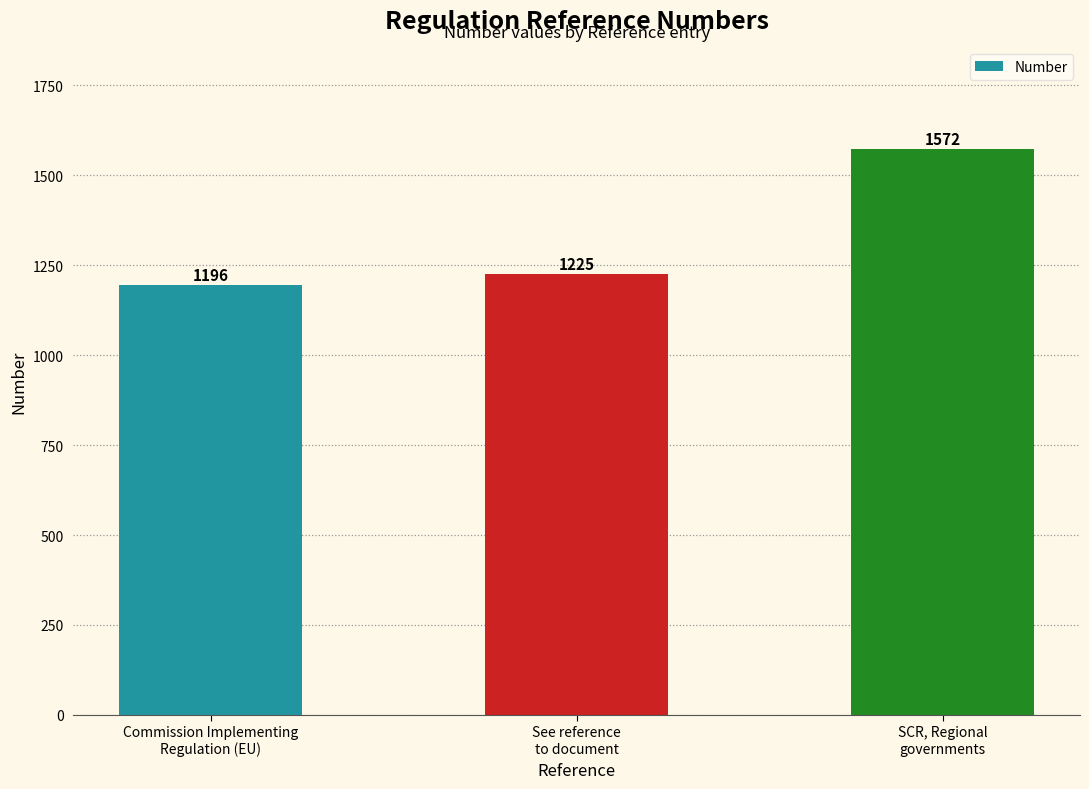

Rank the categories by value from lowest to highest.

Commission Implementing
Regulation (EU), See reference
to document, SCR, Regional
governments